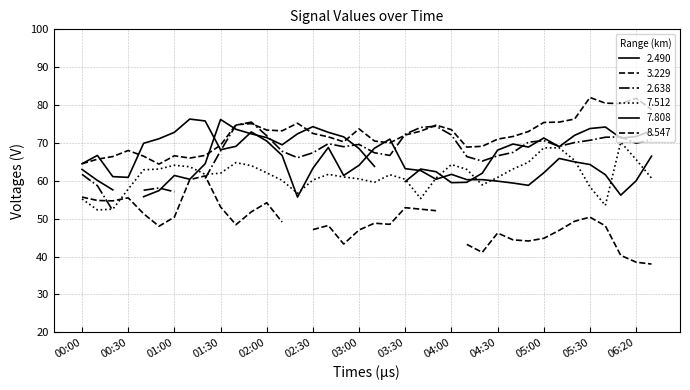

What is the difference between the maximum and second lowest values in the 7.808 series?

20.1